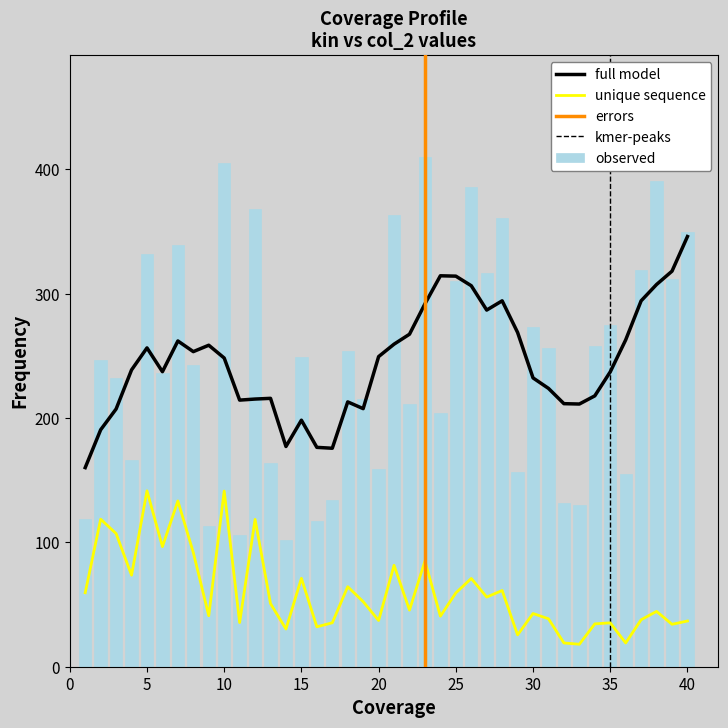

Is it true that observed equals 256 at 20?

False